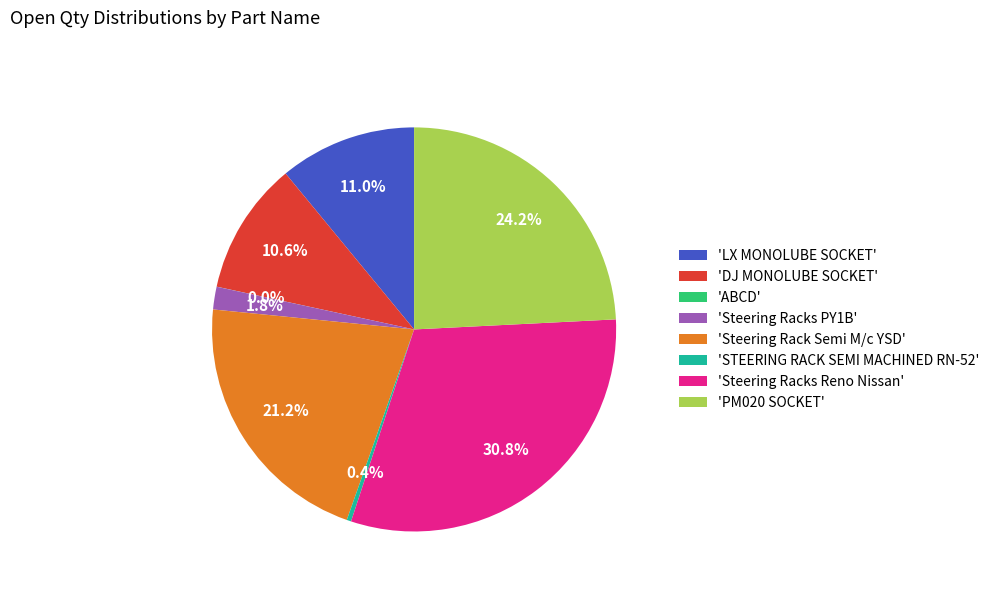

What is the ratio of the value at 'PM020 SOCKET' to the value at 'Steering Racks Reno Nissan'?

0.8